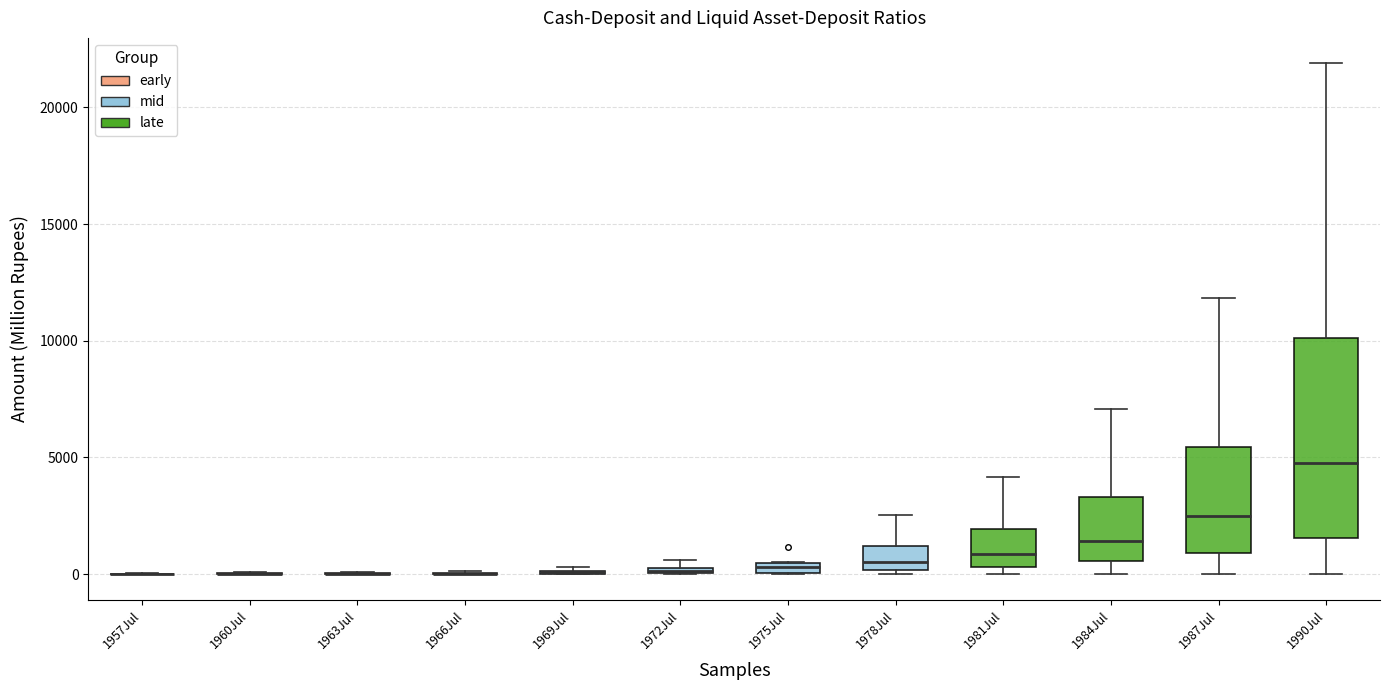

Comparing the boxes themselves (not the whiskers), which one is the tallest?

1990Jul